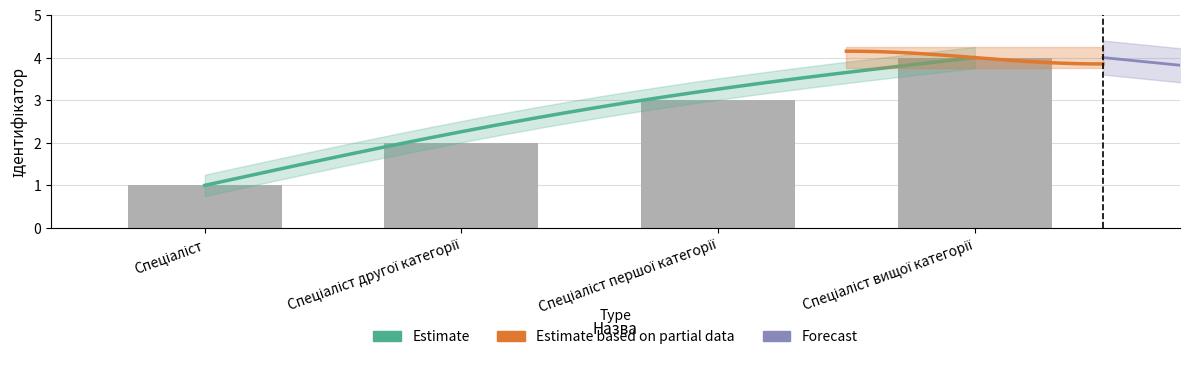

Reading left to right, extract all data points from this chart.

Спеціаліст=1	Спеціаліст другої категорії=2	Спеціаліст першої категорії=3	Спеціаліст вищої категорії=4